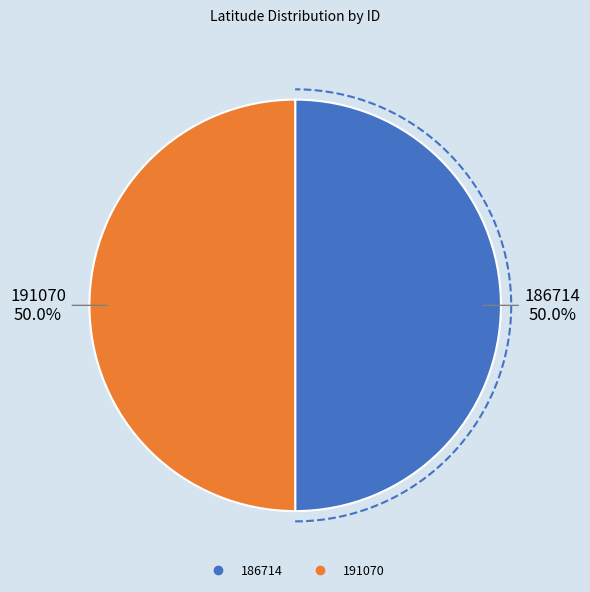

The 191070 slice represents 50% of the pie. True or false?

True